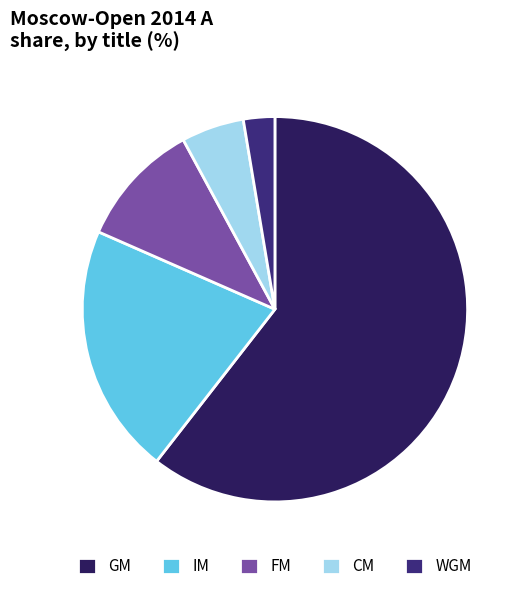

The CM slice represents 5% of the pie. True or false?

True